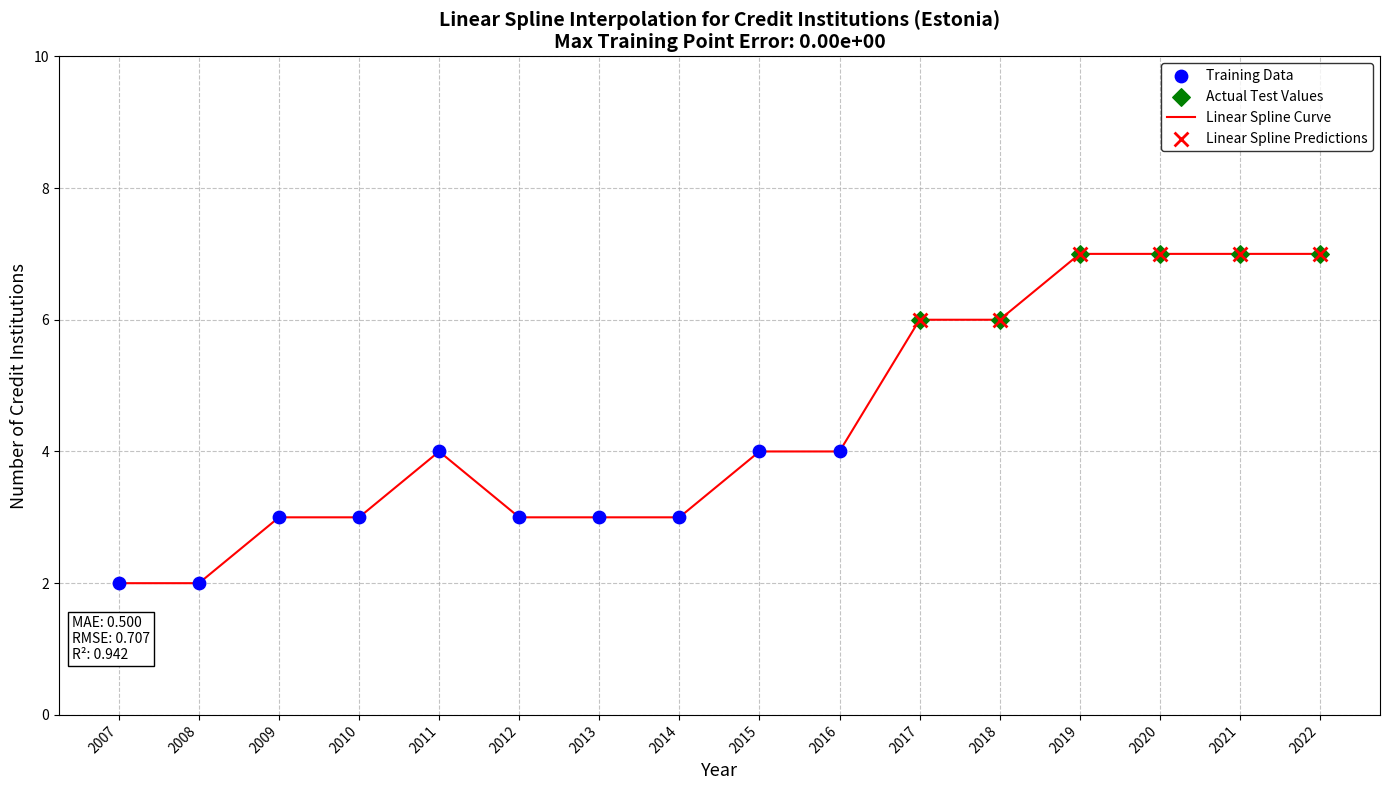

What is the change in value from 2008 to 2018?

+4